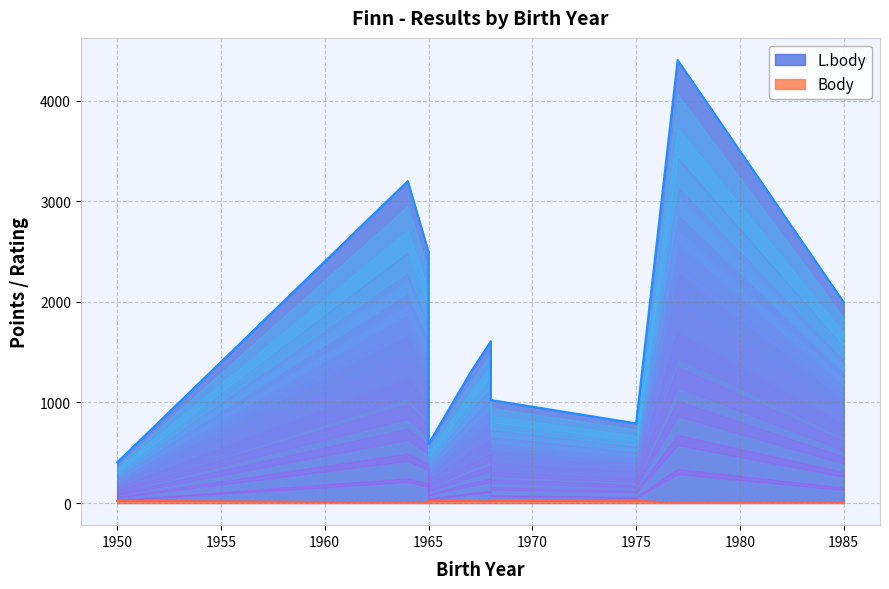

How many lines are shown in the chart?

2